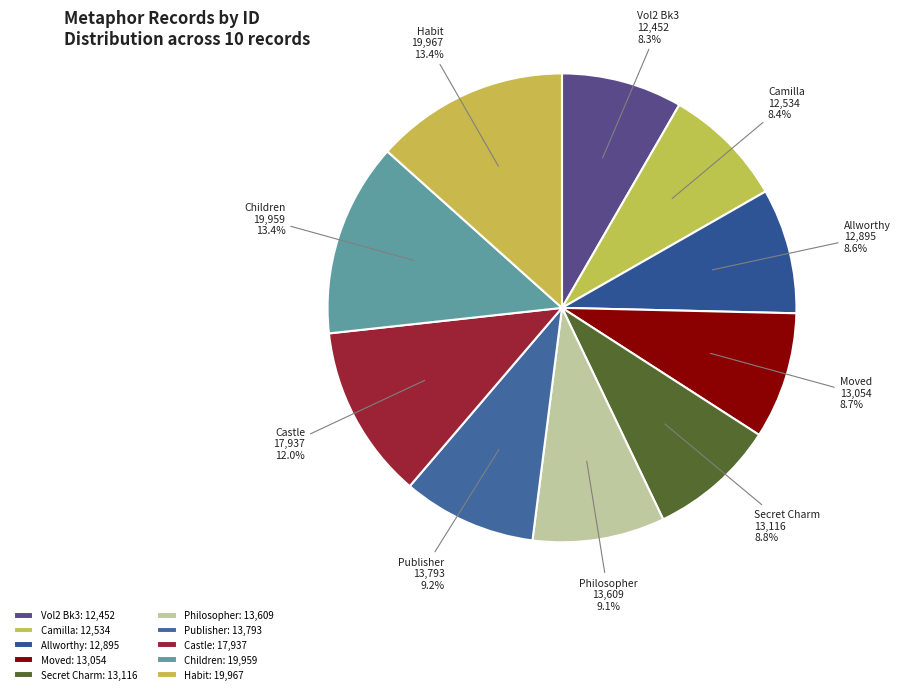

How many segments does this pie chart have?

10